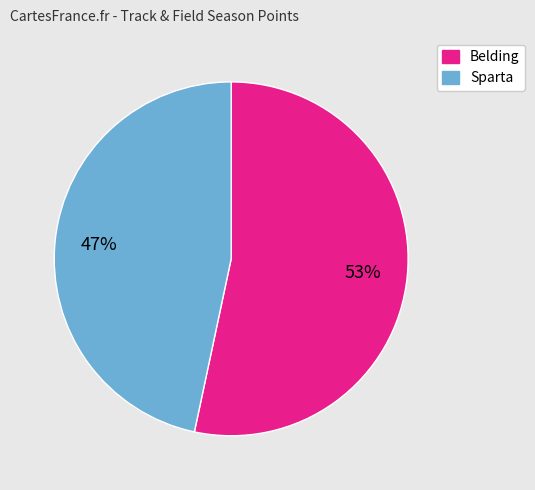

To the nearest percent, what is the average slice percentage?

50%